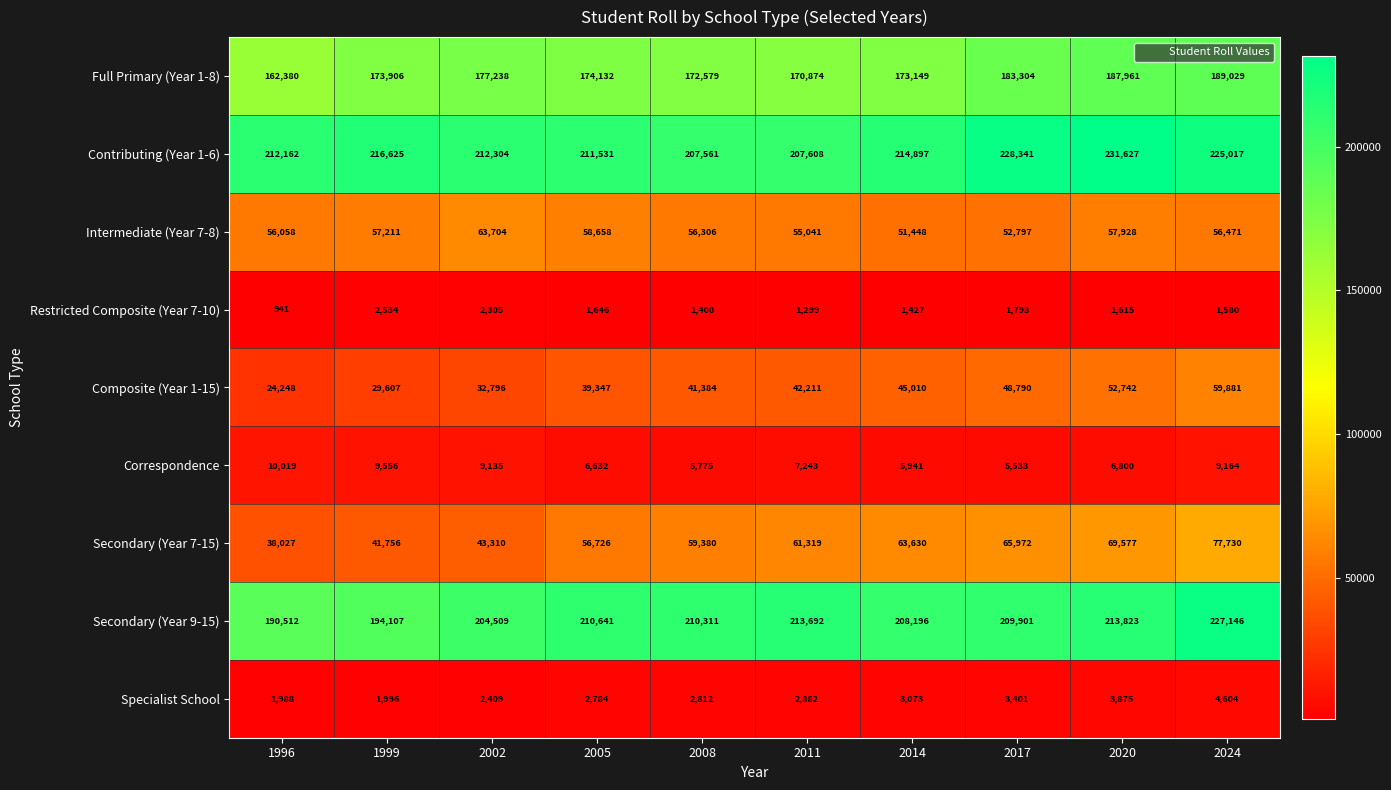

What is the greatest value displayed?

231627